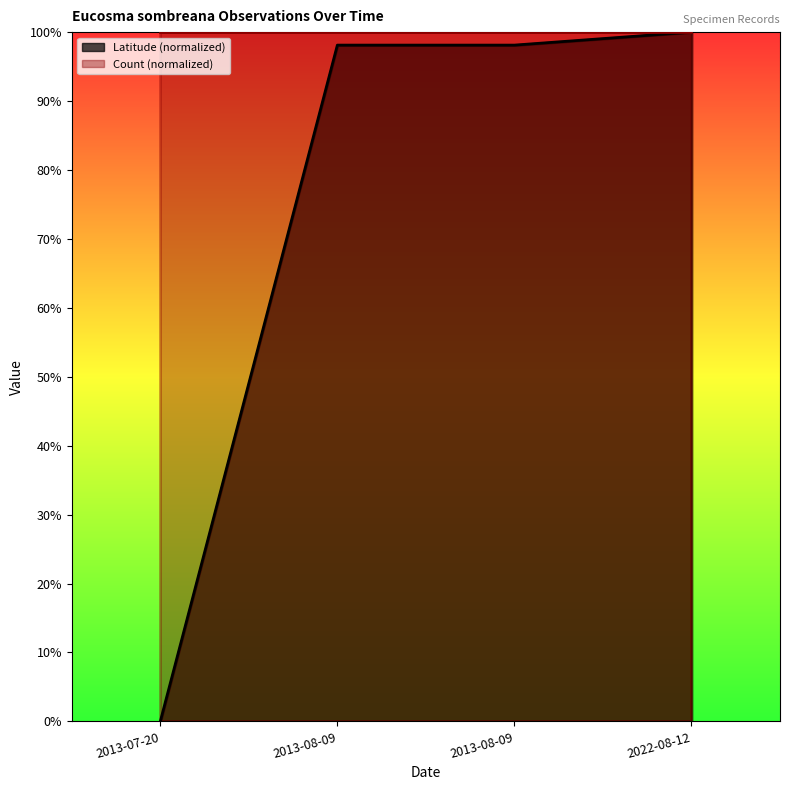

Rank the categories by value from highest to lowest.

2022-08-12, 2013-08-09, 2013-08-09, 2013-07-20